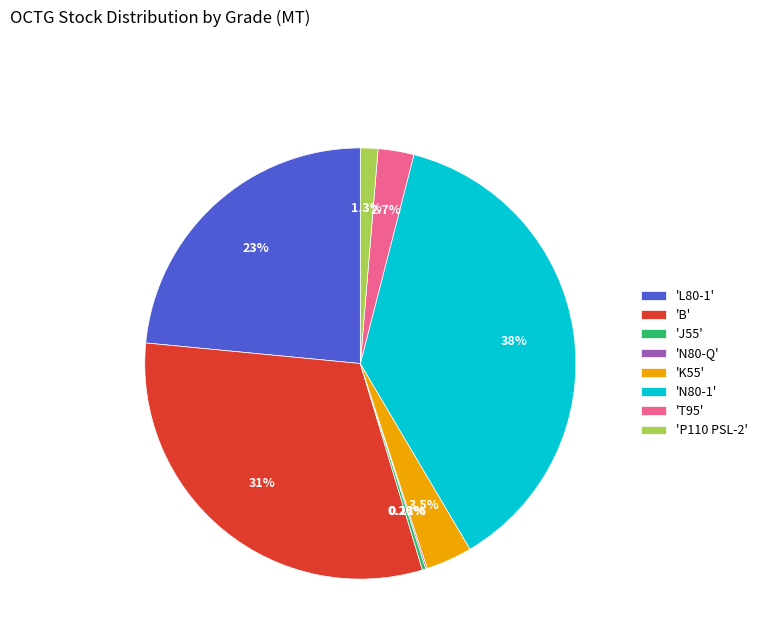

Is there any slice that represents more than half of the pie?

No